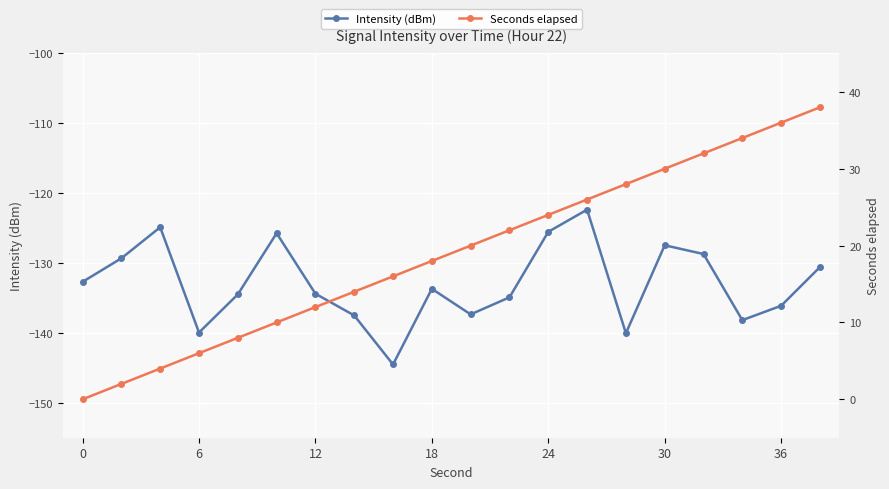

True or false: Intensity (dBm) has a value of -185.4 at 36.

False